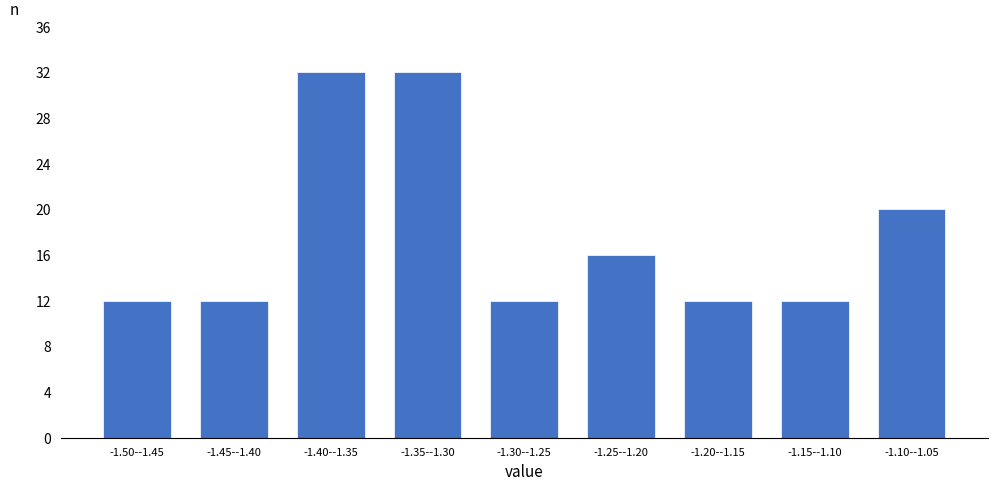

Reading left to right, what are all the values shown in this chart?

-1.50--1.45=12	-1.45--1.40=12	-1.40--1.35=32	-1.35--1.30=32	-1.30--1.25=12	-1.25--1.20=16	-1.20--1.15=12	-1.15--1.10=12	-1.10--1.05=20